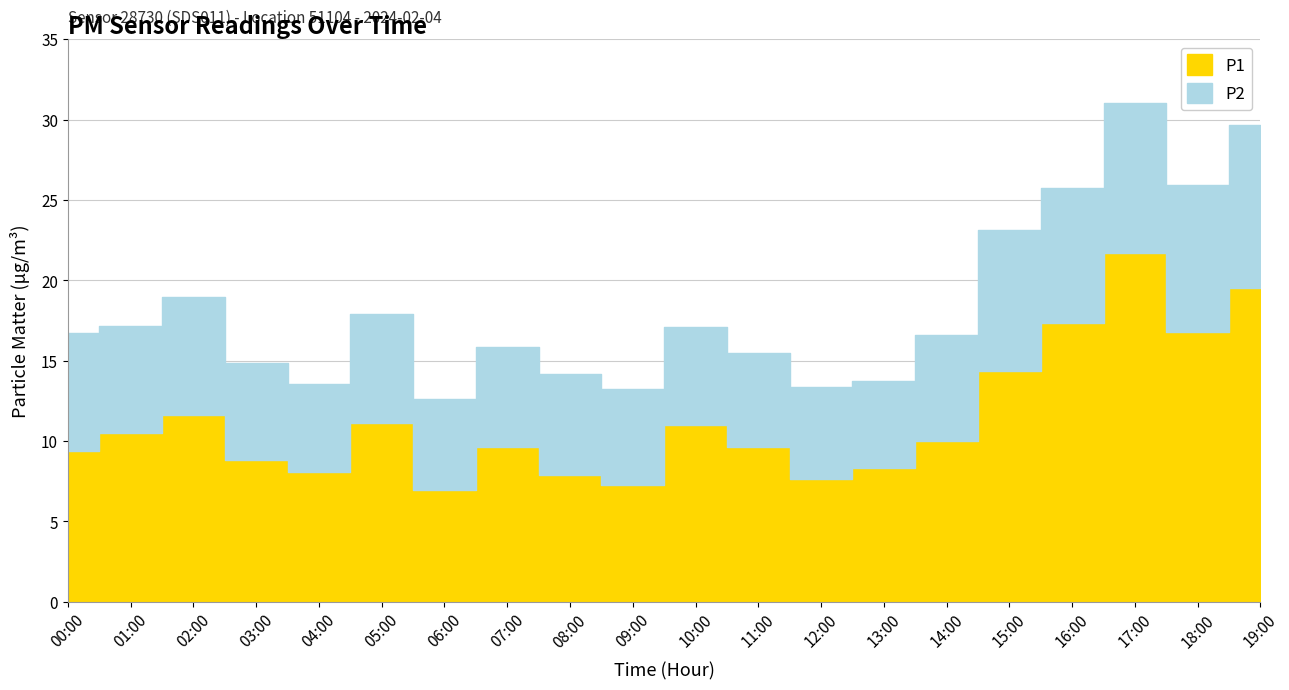

How many series are shown in this chart?

2